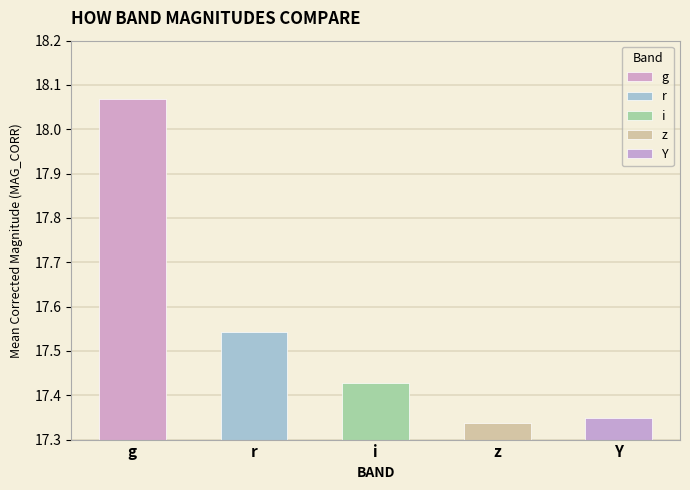

Where is z nearest to the value 17?

z